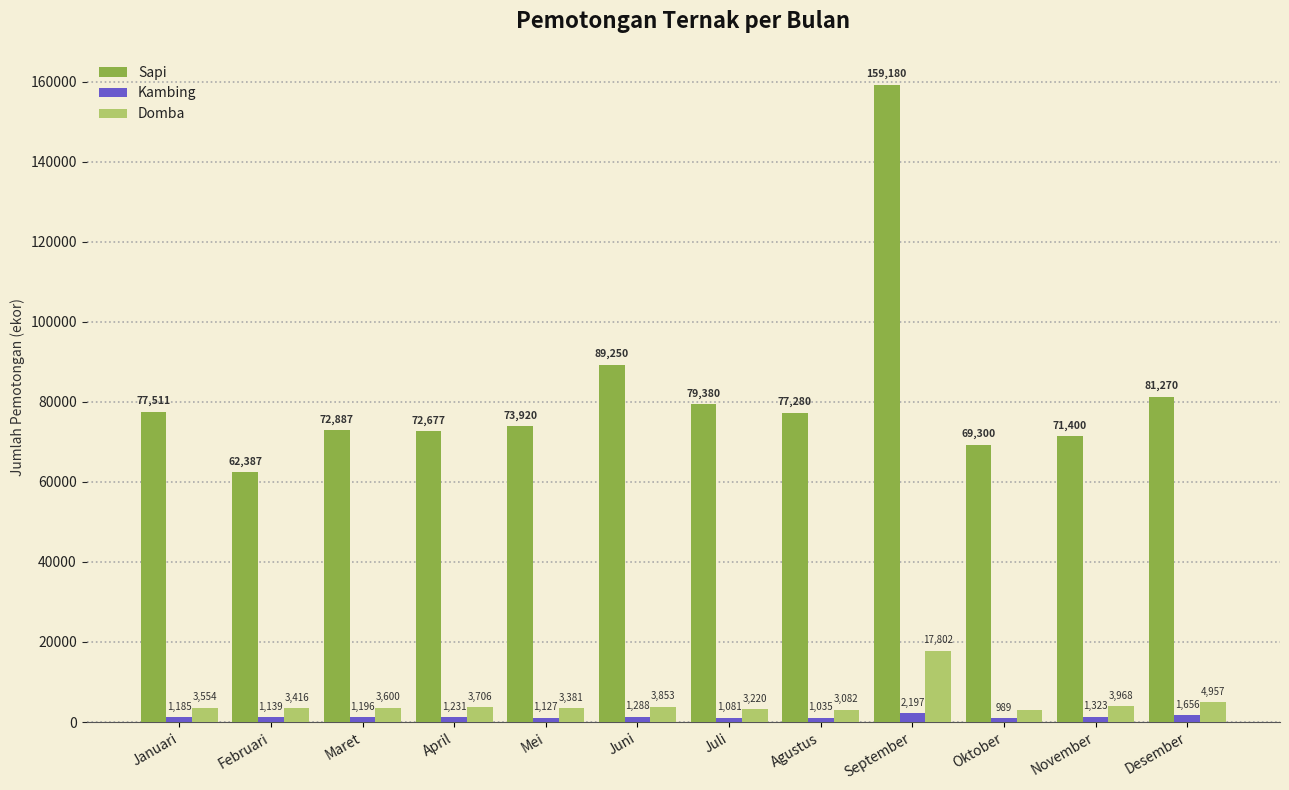

What is the difference between the highest and lowest values at April?

71446